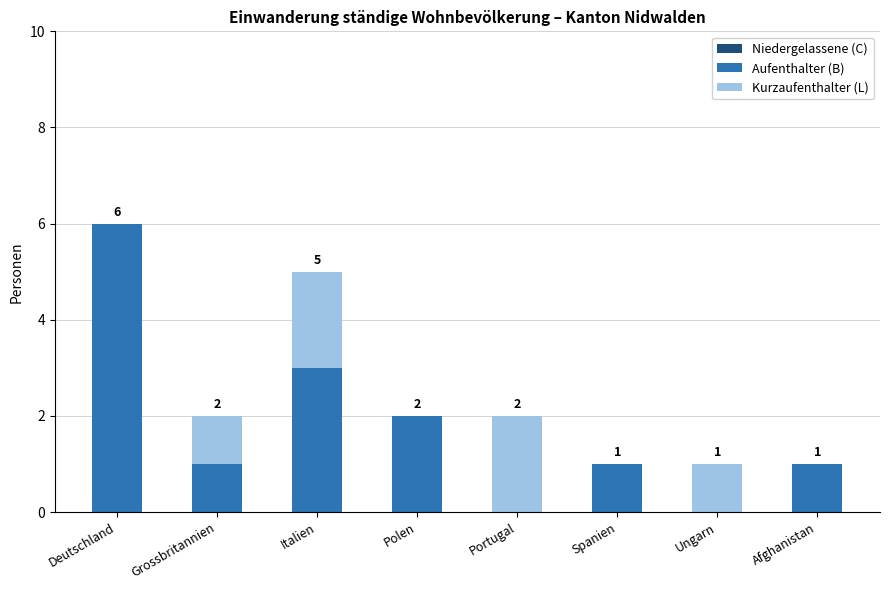

Is it true that Aufenthalter (B) equals 2 at Polen?

True